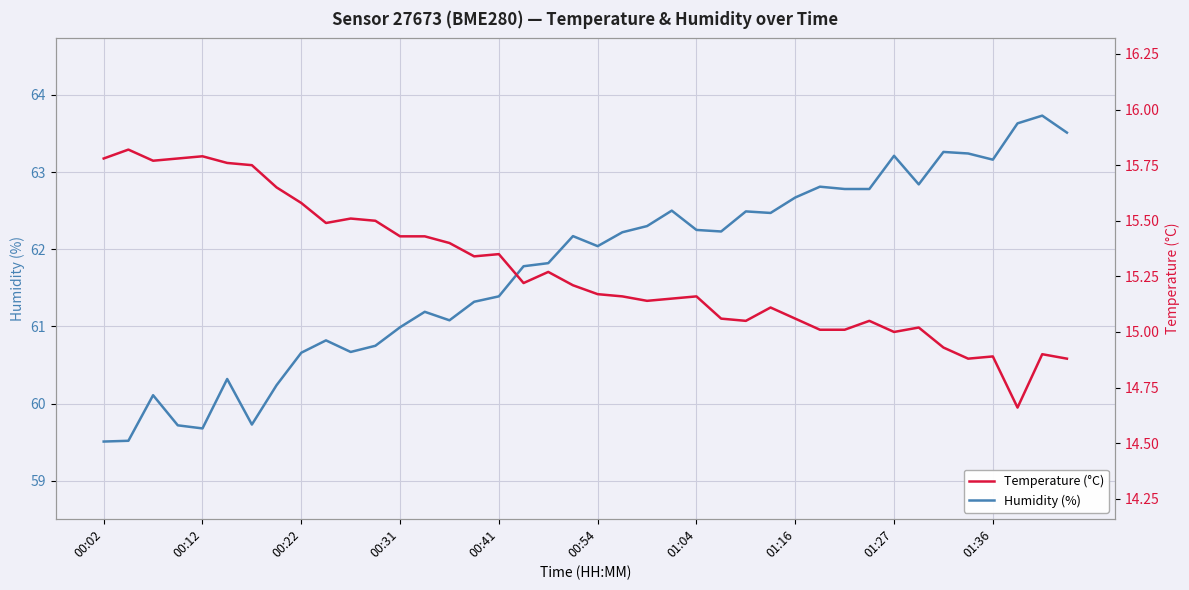

Which series has the largest total across all categories?

Humidity (%)